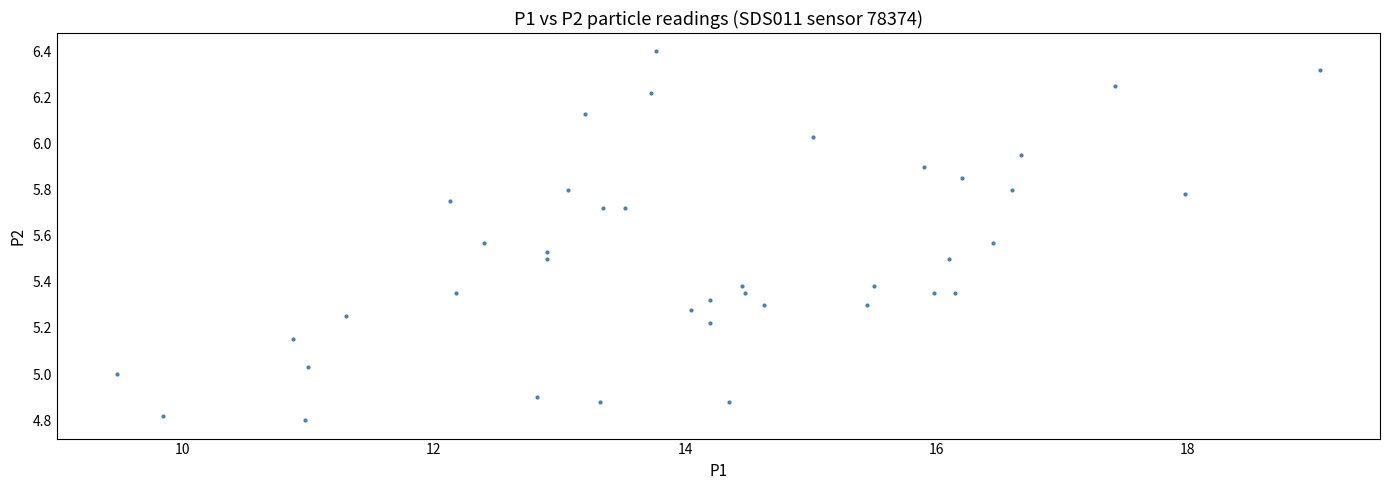

What is the range of Y values (max minus min)?

1.6